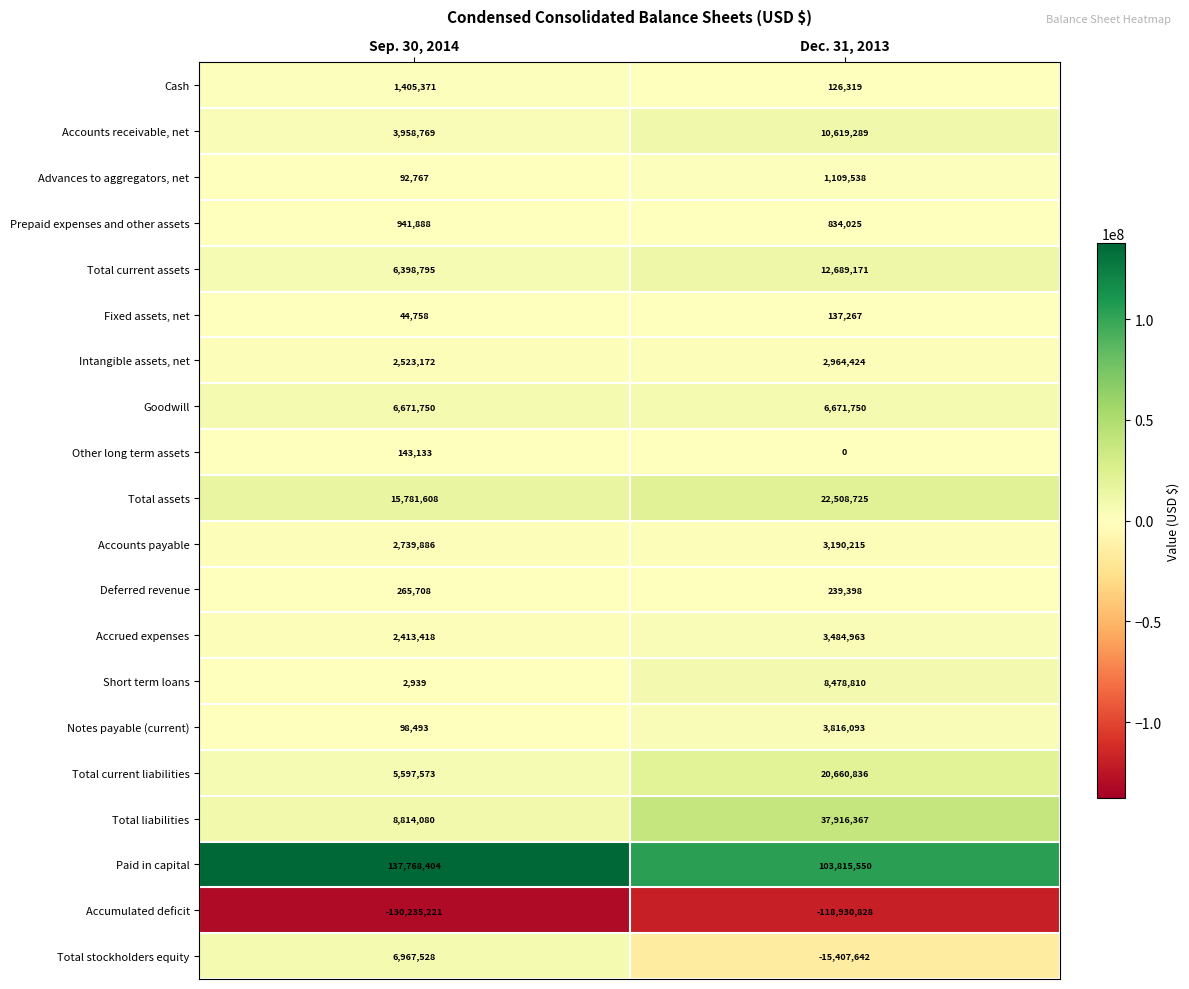

At how many categories does at least one series exceed 42782680?

2